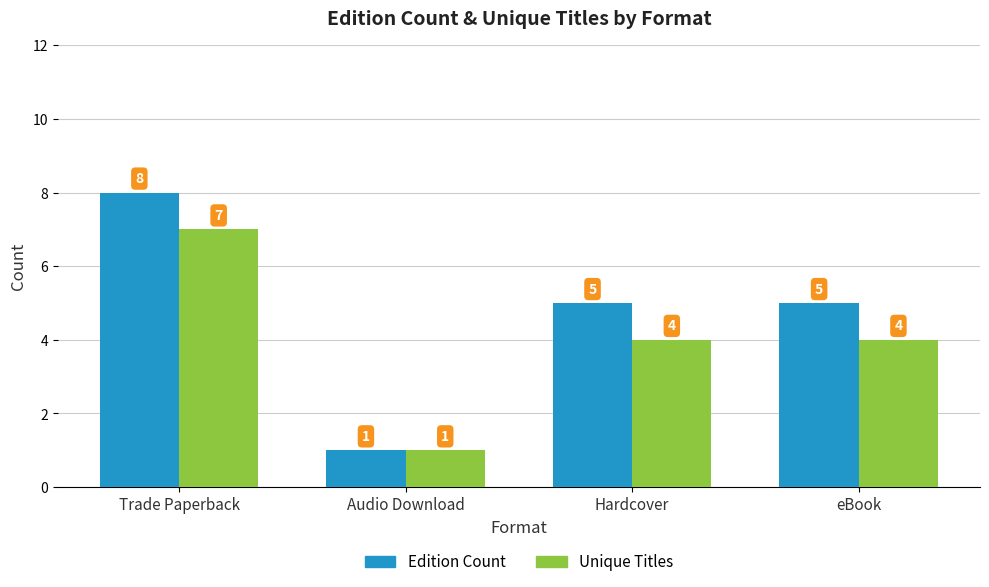

List the series in order of their overall mean, lowest first.

Unique Titles, Edition Count